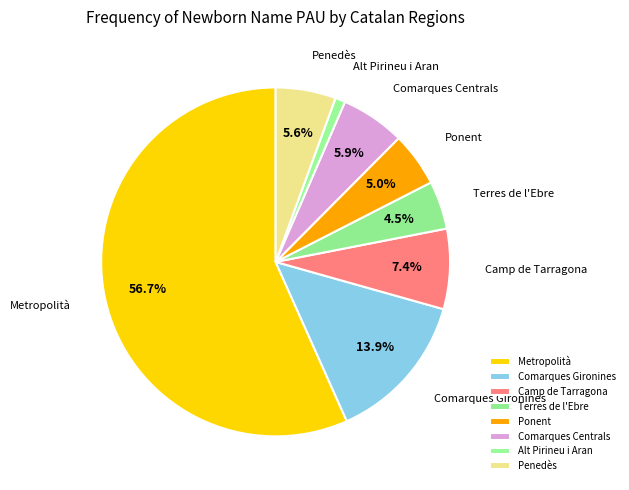

Which has a higher value, Comarques Gironines or Camp de Tarragona?

Comarques Gironines